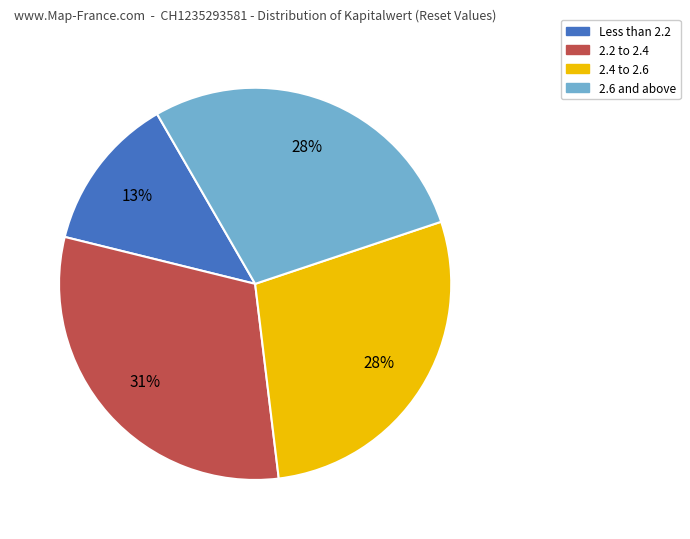

Is the sum of 2.4 to 2.6 and Less than 2.2 greater than half?

No